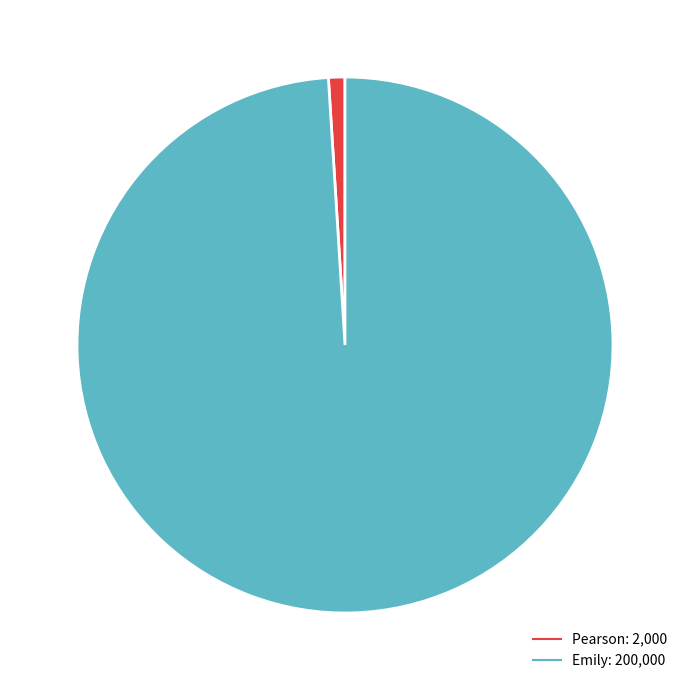

How many segments does this pie chart have?

2